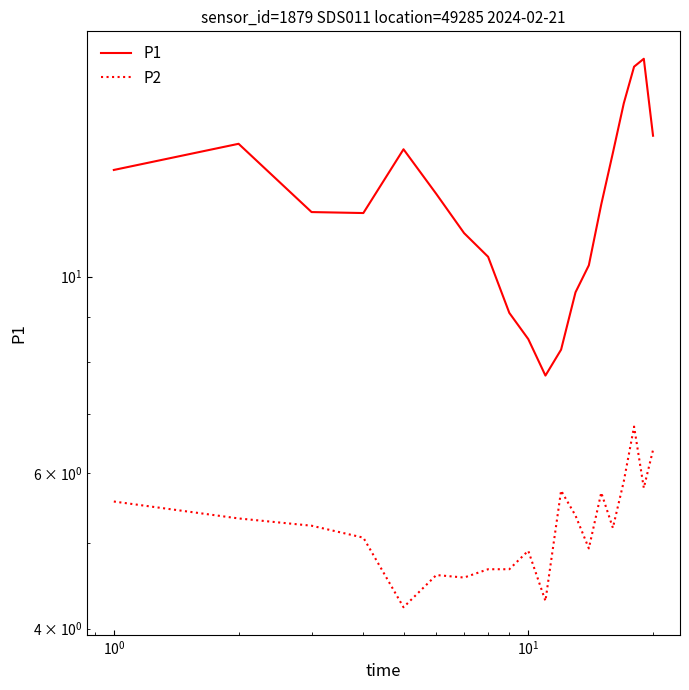

What is the value of the P1 point at the 3rd from the left?

11.8